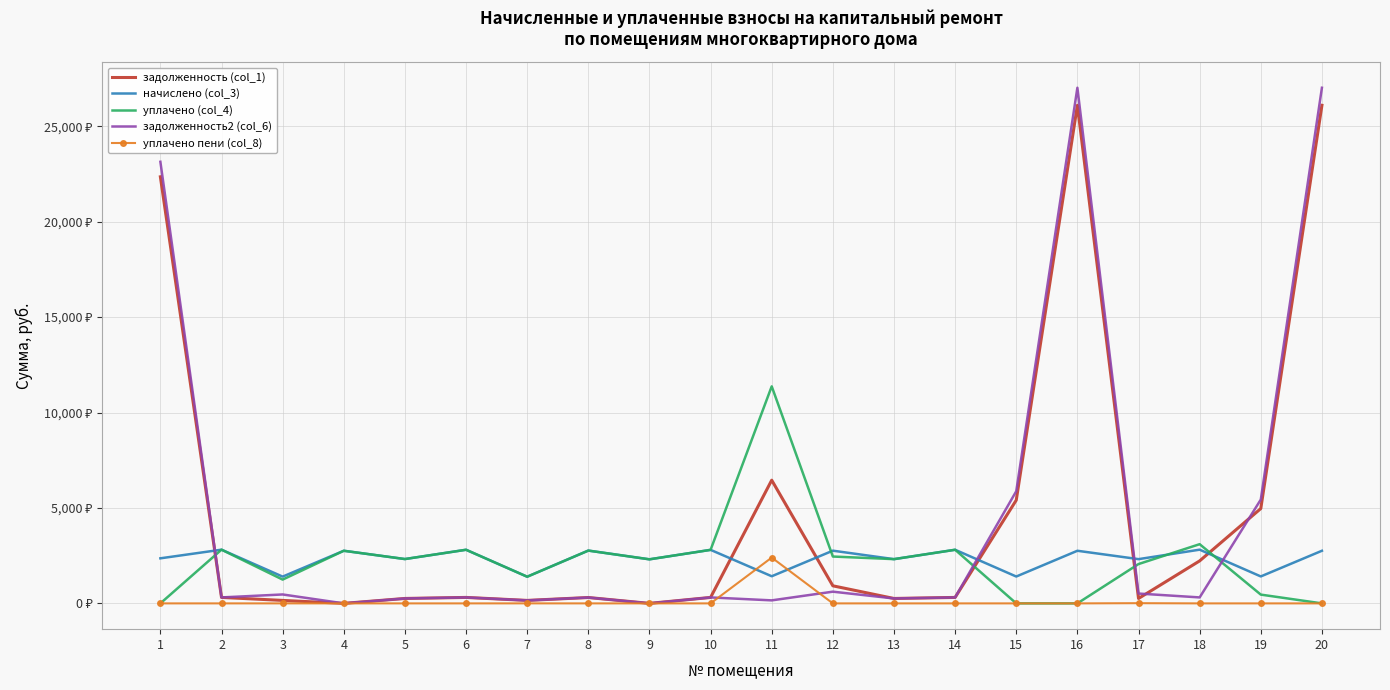

Reading left to right, transcribe all the data shown in this chart.

задолженность (col_1): 22351.1	312.7	155.8	0.0	258.1	312.2	155.3	307.4	0.0	311.6	6455.9	920.6	257.6	312.2	5408.3	26098.9	257.6	2226.8	4968.6	26098.9
начислено (col_3): 2361.2	2814.3	1402.4	2757.1	2323.0	2809.5	1397.6	2766.6	2308.7	2804.8	1421.5	2761.8	2318.2	2809.5	1407.2	2757.1	2318.2	2814.3	1411.9	2757.1
уплачено (col_4): 0.0	2814.3	1246.6	2757.1	2323.0	2809.5	1397.0	2766.6	2308.7	2804.8	11371.7	2455.0	2318.2	2809.5	0.0	0.0	2060.6	3102.2	459.9	0.0
задолженность2 (col_6): 23138.2	312.7	467.5	0.0	258.1	312.2	155.3	307.4	0.0	311.6	157.9	613.7	257.6	312.2	5877.3	27017.9	515.2	312.7	5439.2	27017.9
уплачено пени (col_8): 0.0	0.2	0.8	0.0	0.0	0.0	1.0	0.0	0.0	0.0	2400.1	0.0	0.0	0.0	0.0	0.0	11.0	0.0	0.0	0.0